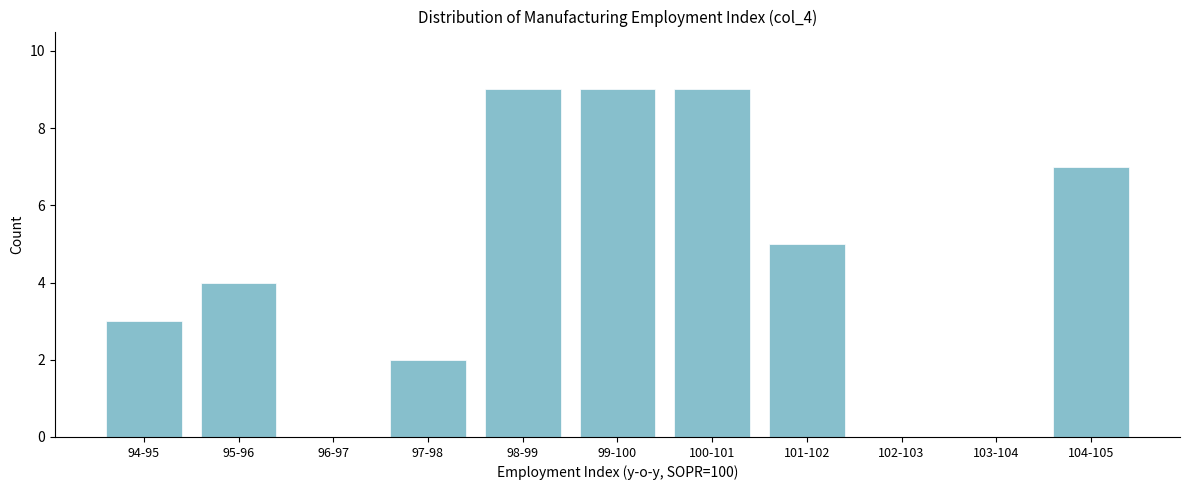

Reading left to right, extract all data points from this chart.

94-95=3	95-96=4	96-97=0	97-98=2	98-99=9	99-100=9	100-101=9	101-102=5	102-103=0	103-104=0	104-105=7